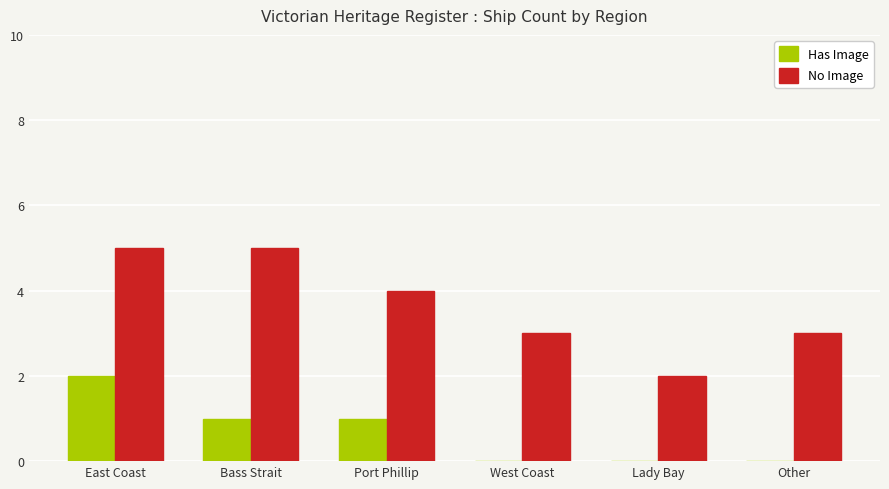

The Has Image series shows 4 at East Coast. True or false?

False